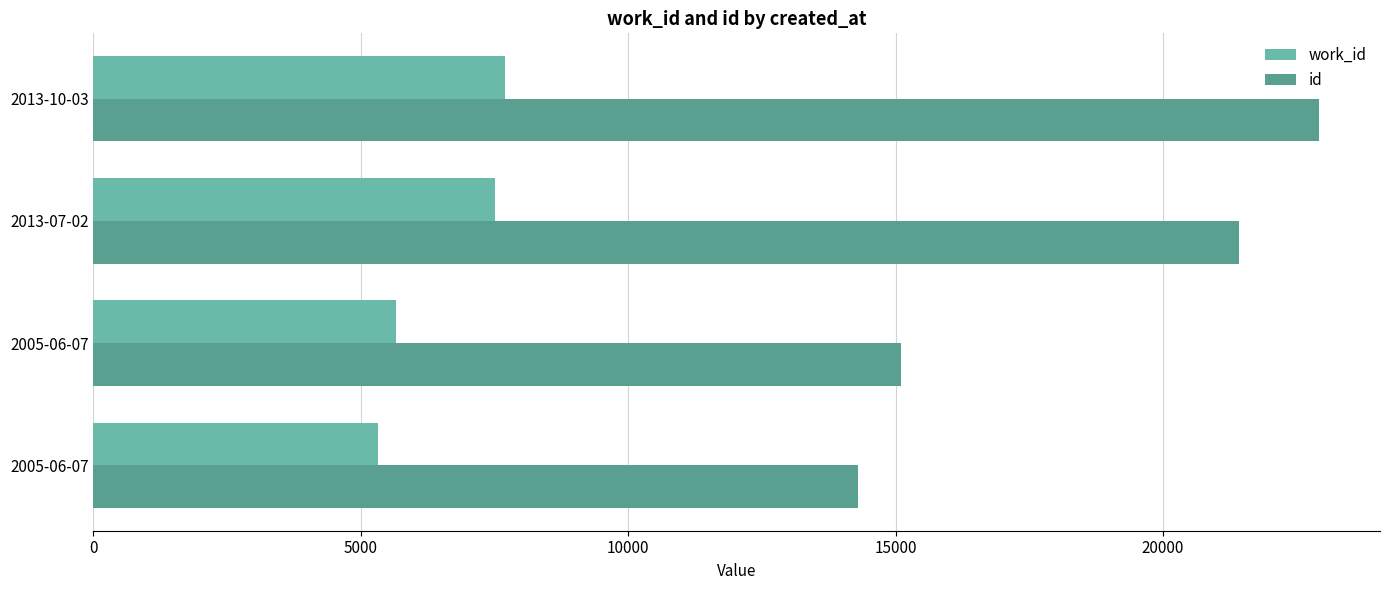

Which series has the largest total across all categories?

id